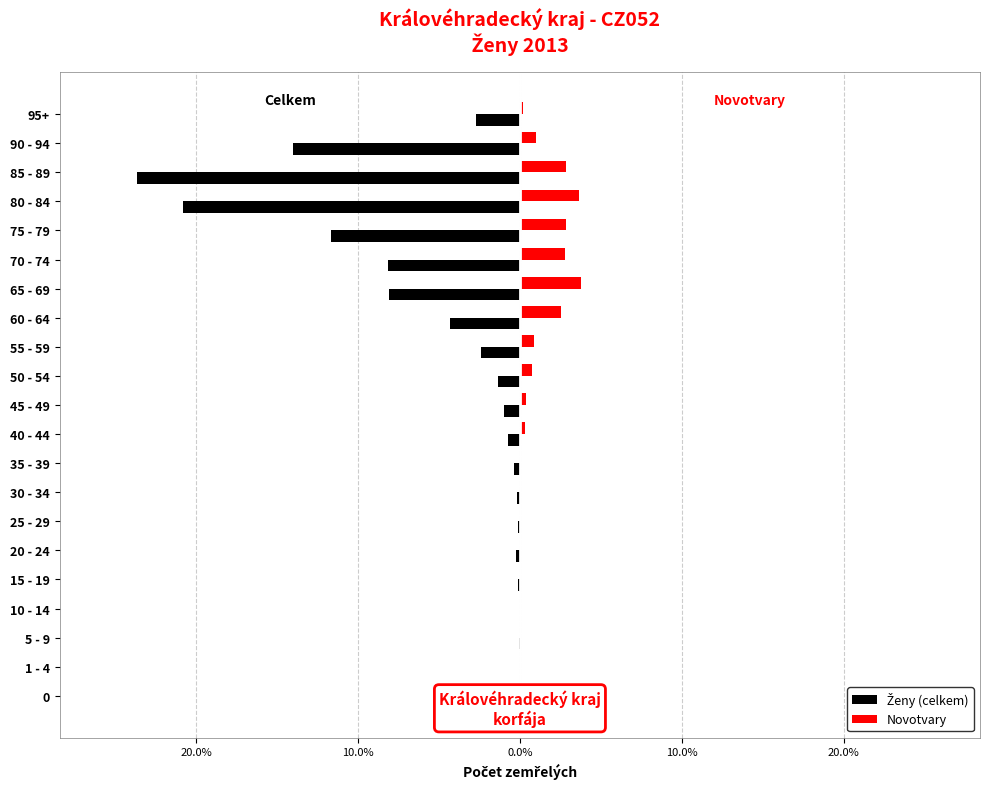

At how many categories does at least one series exceed -16?

21